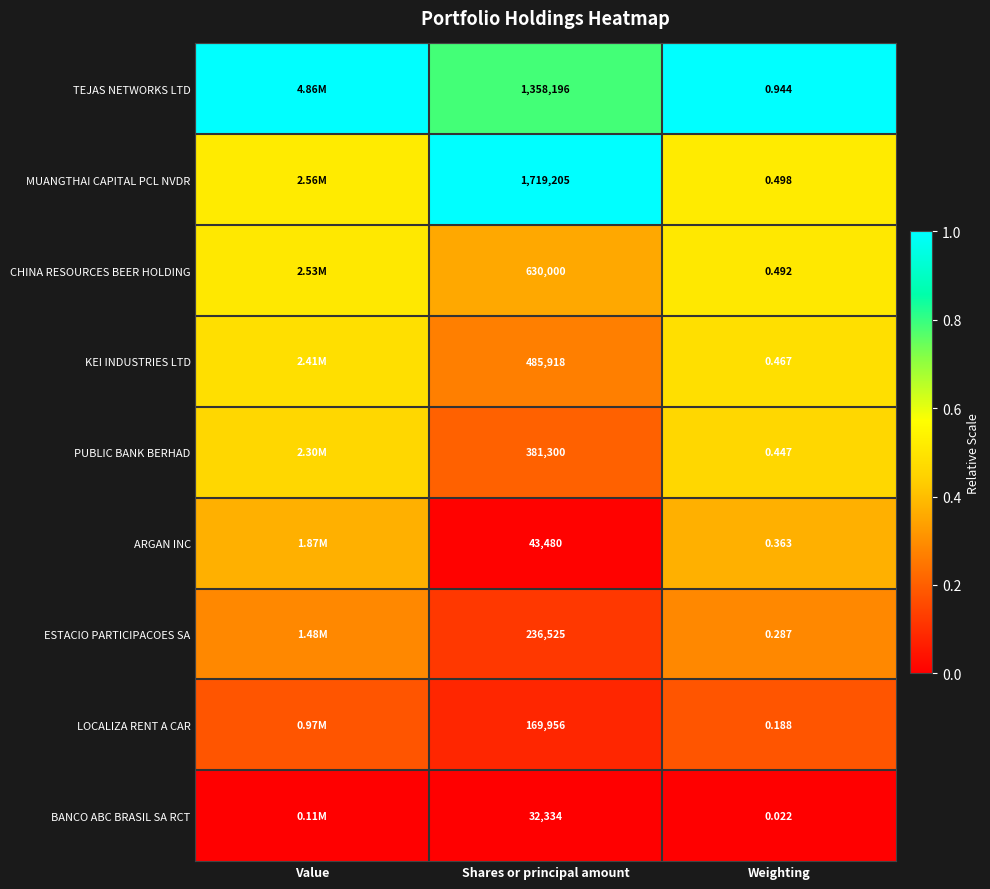

Rank the series at Shares or principal amount from highest to lowest value.

MUANGTHAI CAPITAL PCL NVDR, TEJAS NETWORKS LTD, CHINA RESOURCES BEER HOLDING, KEI INDUSTRIES LTD, PUBLIC BANK BERHAD, ESTACIO PARTICIPACOES SA, LOCALIZA RENT A CAR, ARGAN INC, BANCO ABC BRASIL SA RCT